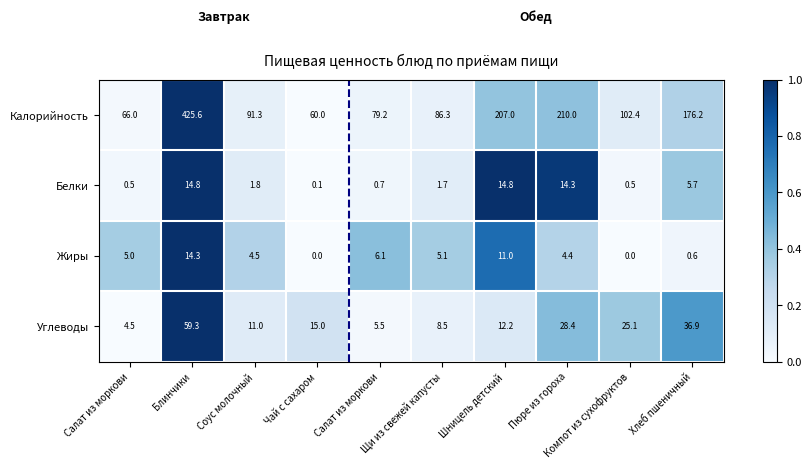

At how many categories does at least one series exceed 0?

10